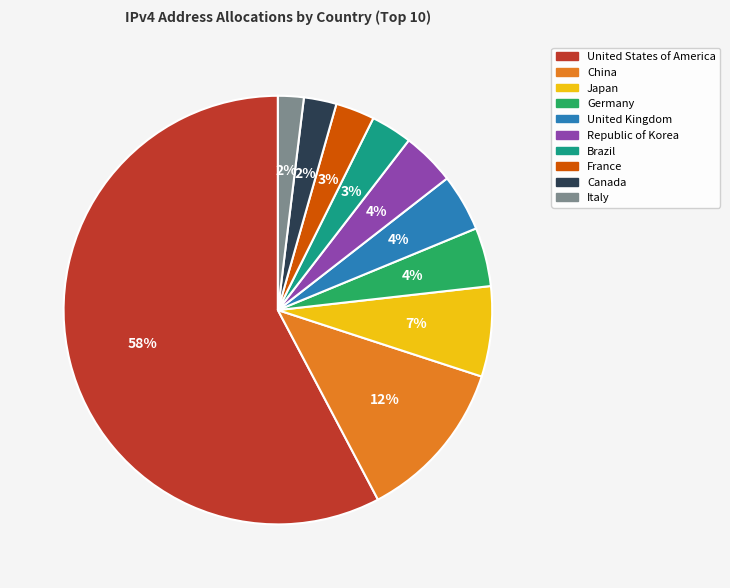

What is the majority slice?

United States of America